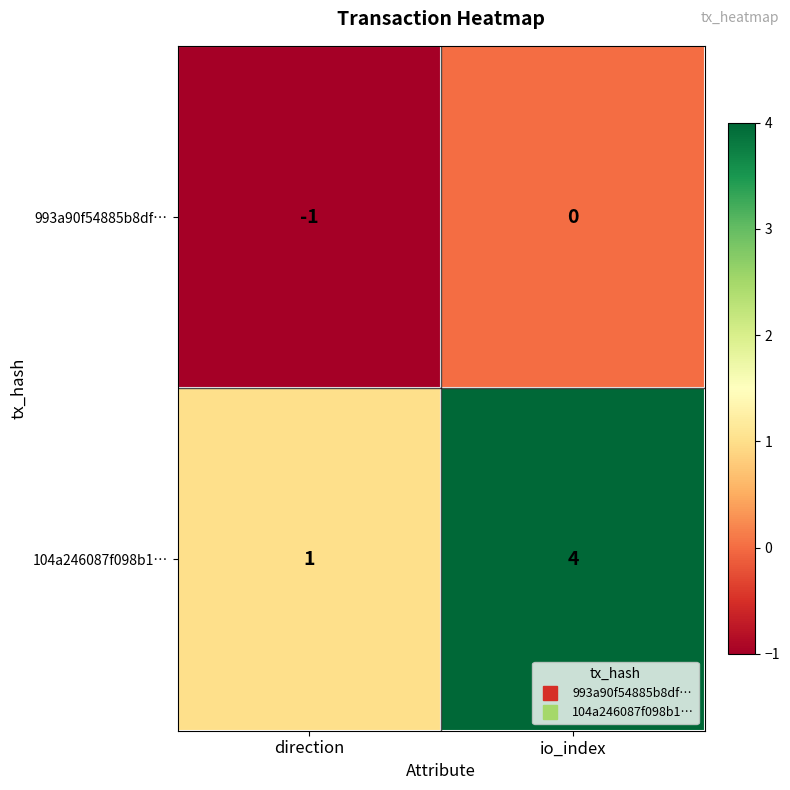

What is the sum of all 104a246087f098b1… values?

5